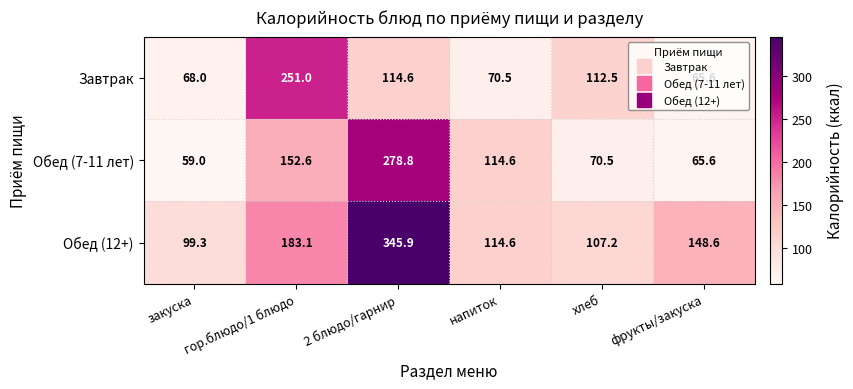

How many series are shown in this chart?

3